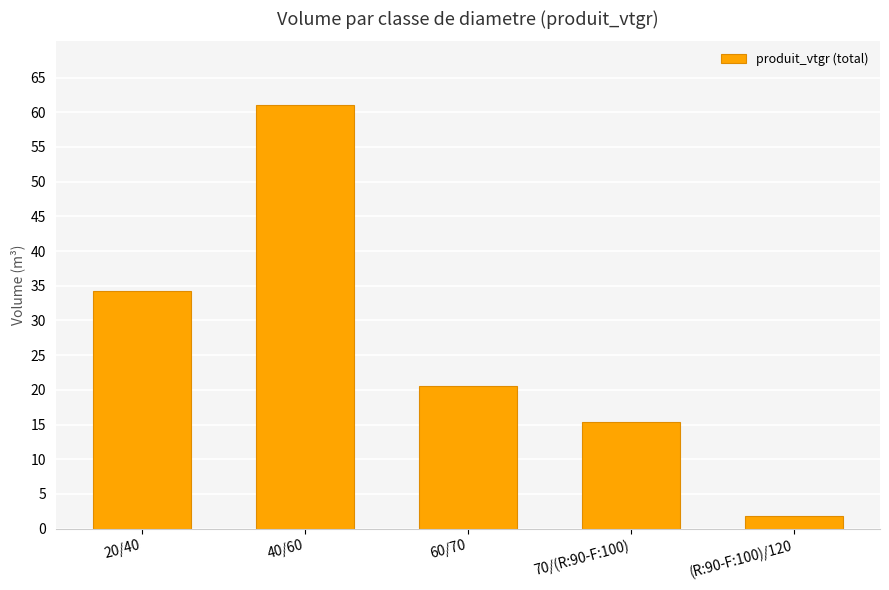

List the labels in order of value, smallest first.

(R:90-F:100)/120, 70/(R:90-F:100), 60/70, 20/40, 40/60